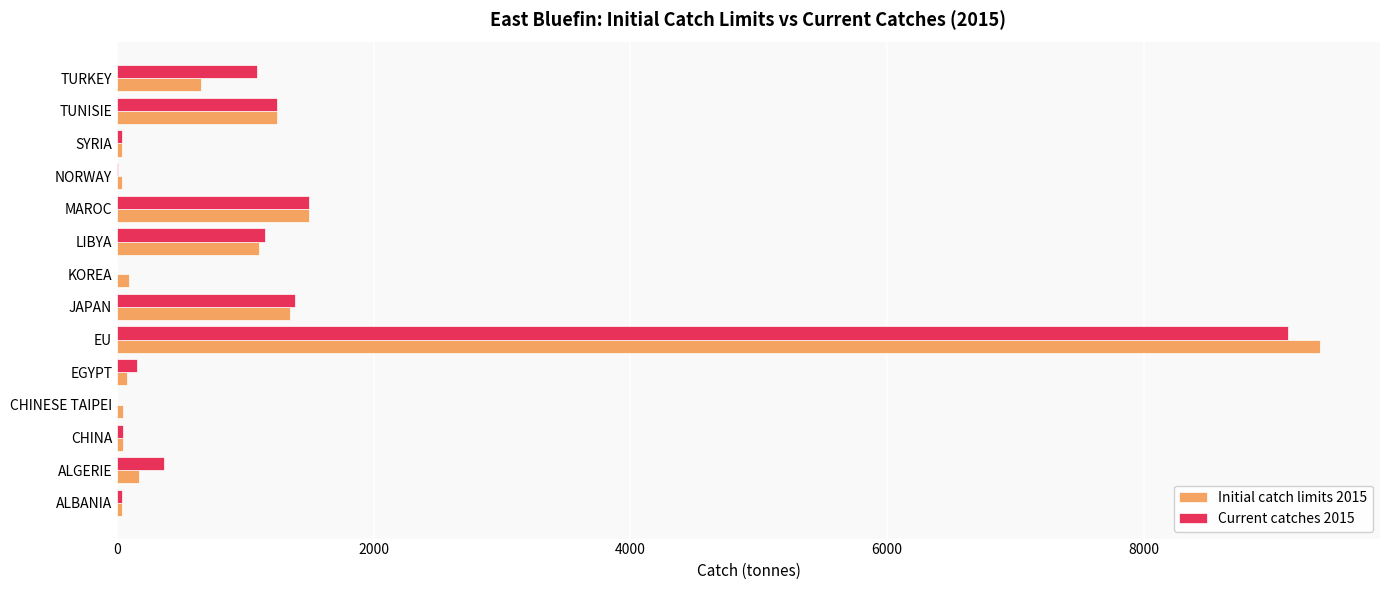

How many data points in Initial catch limits 2015 are above 169?

7